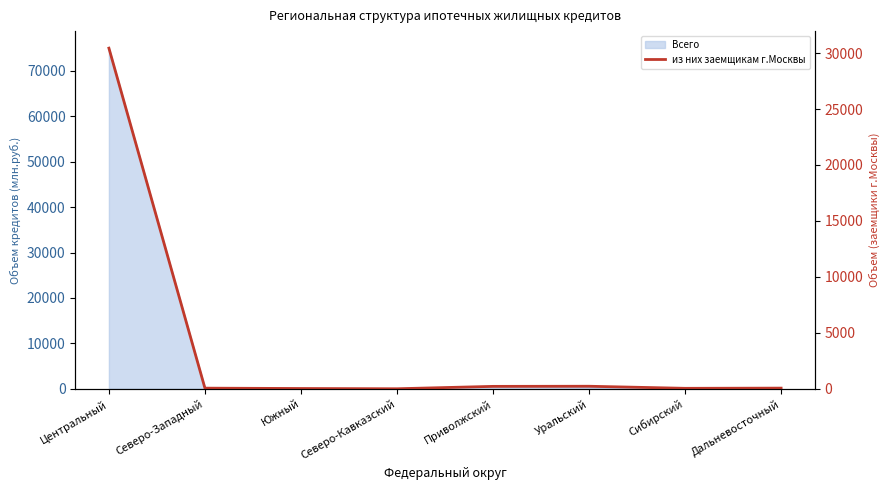

What is the approximate value at Уральский, to the nearest 100?

200